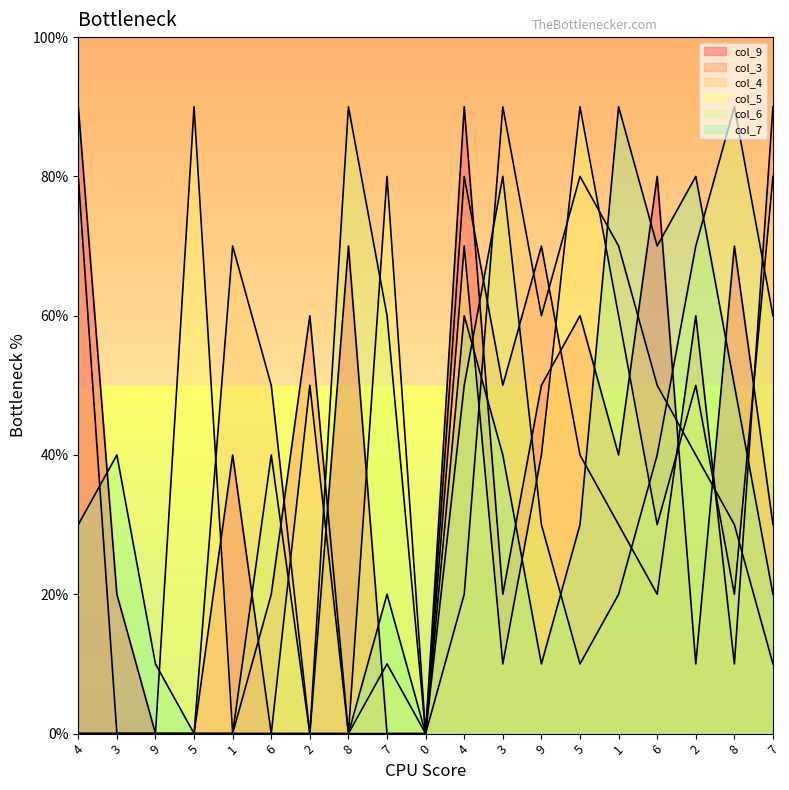

At 4, list the series in order from largest to smallest.

col_9, col_3, col_7, col_4, col_5, col_6